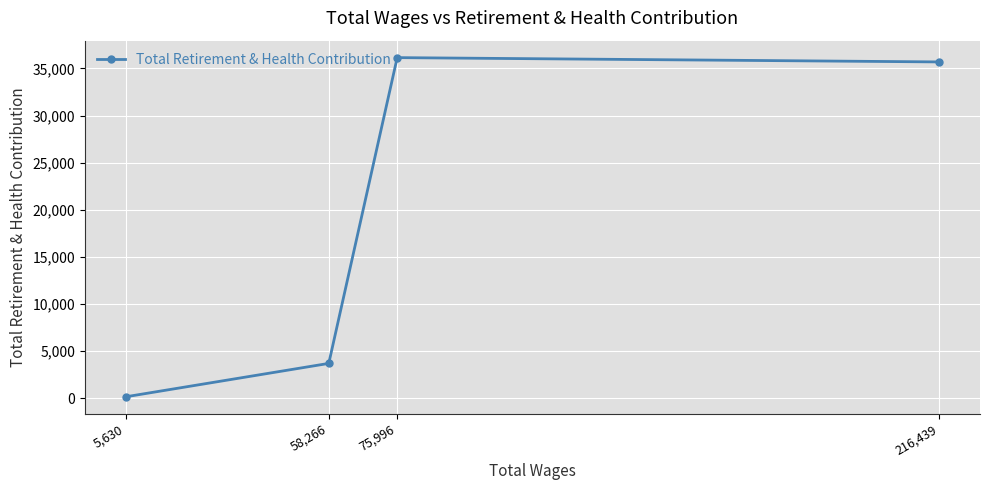

Is it true that the value at 75,996 is 50099?

False